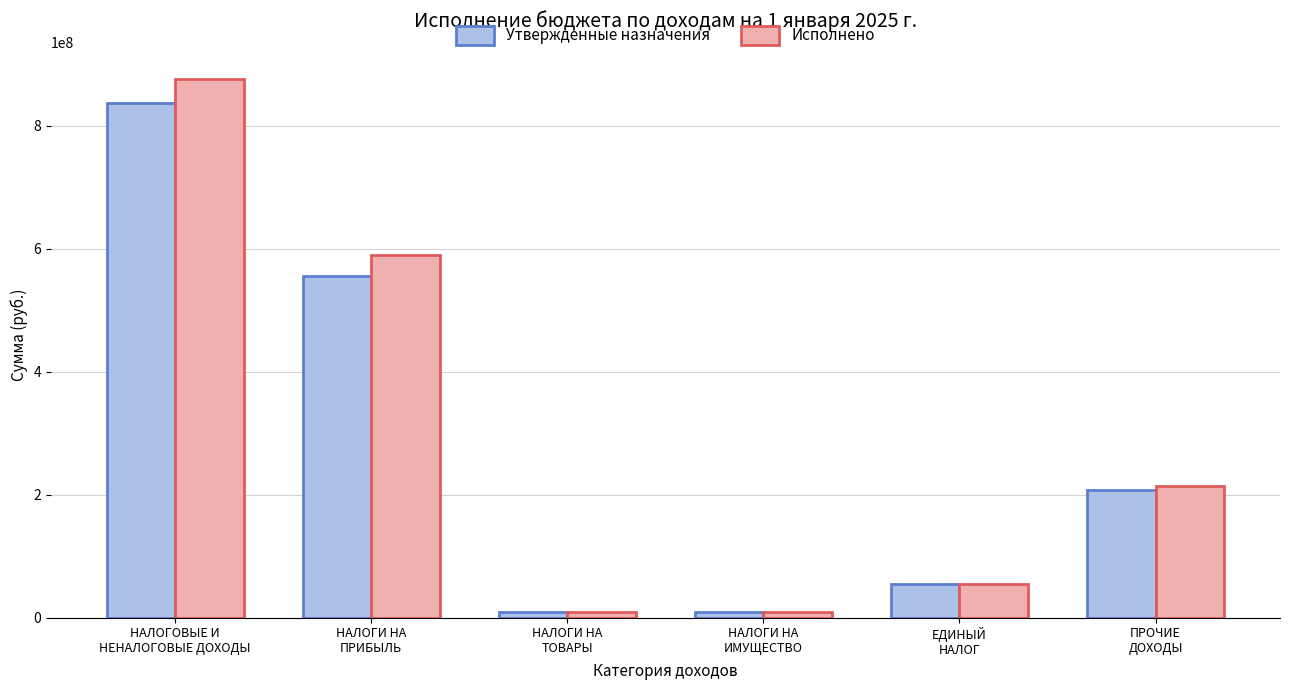

At which label does Исполнено first exceed 213793424?

НАЛОГОВЫЕ И
НЕНАЛОГОВЫЕ ДОХОДЫ